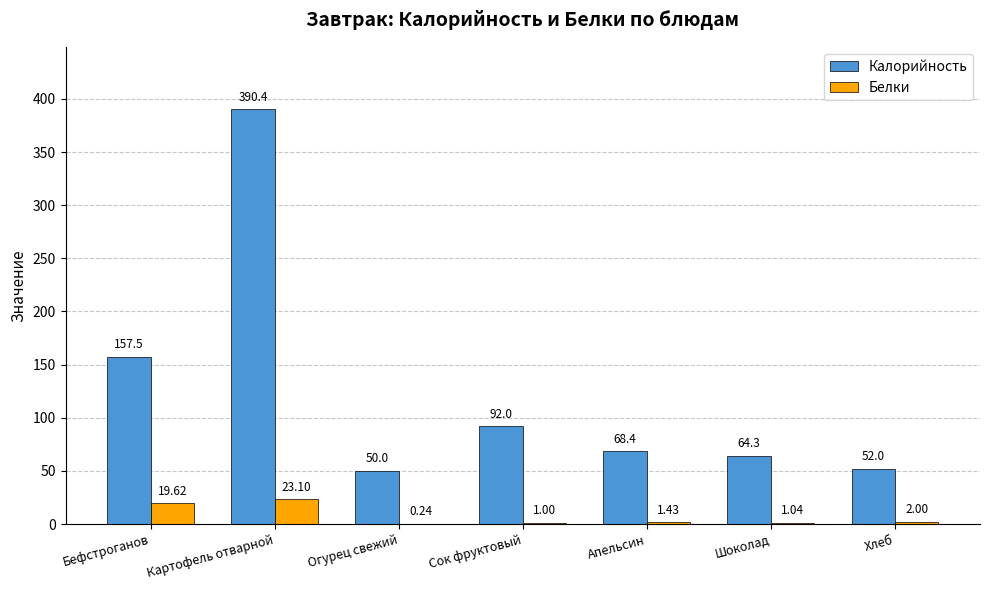

Where does the Калорийность series first go above 68?

Бефстроганов